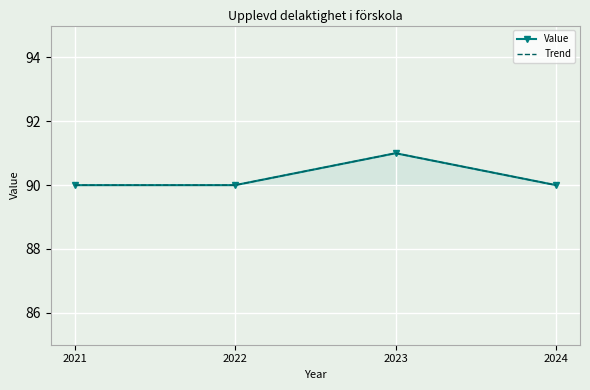

At which category does Trend reach its first local peak?

2023